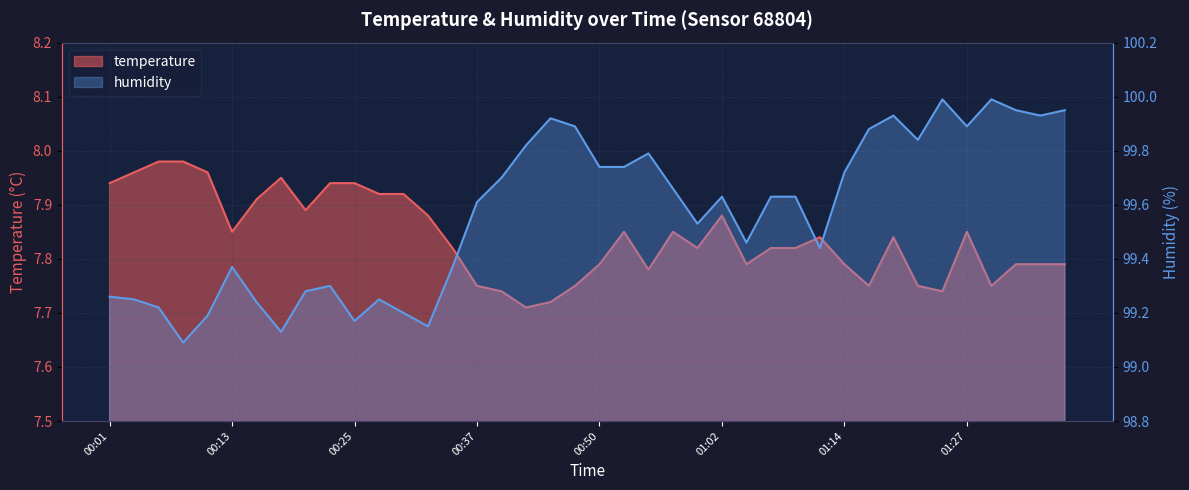

At how many categories does at least one series exceed 75?

40